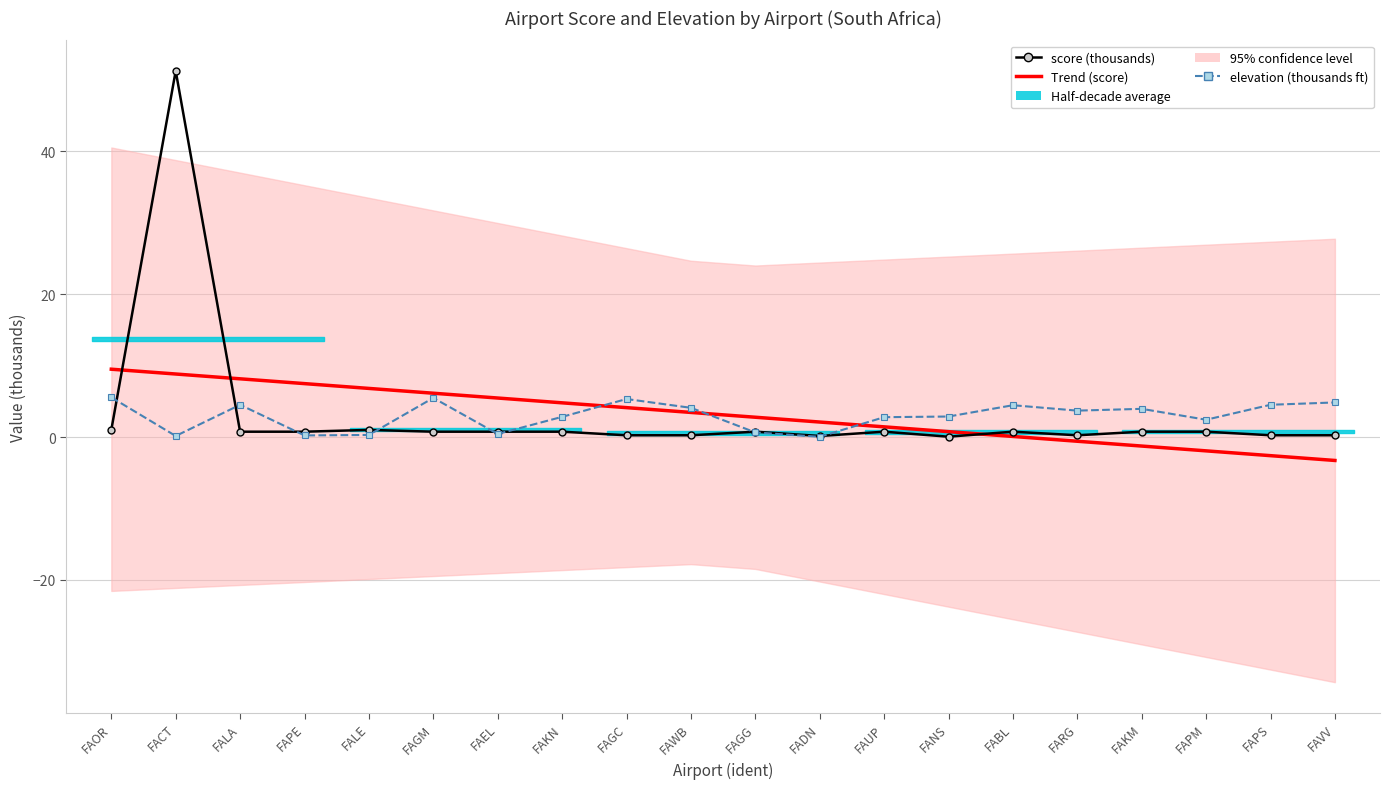

What is the label of the 14th point from the right?

FAEL